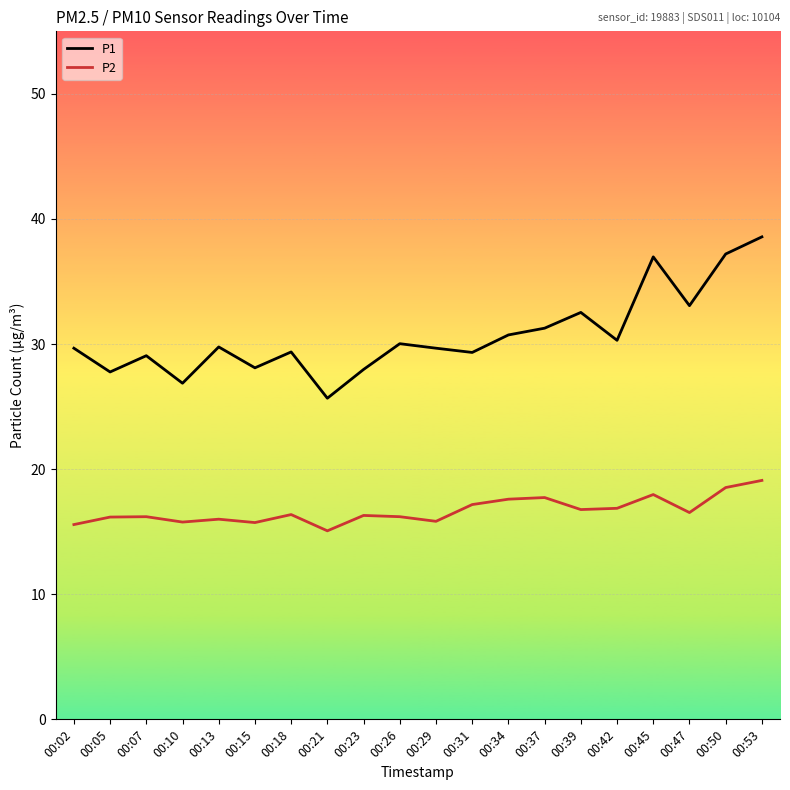

How many lines are shown in the chart?

2